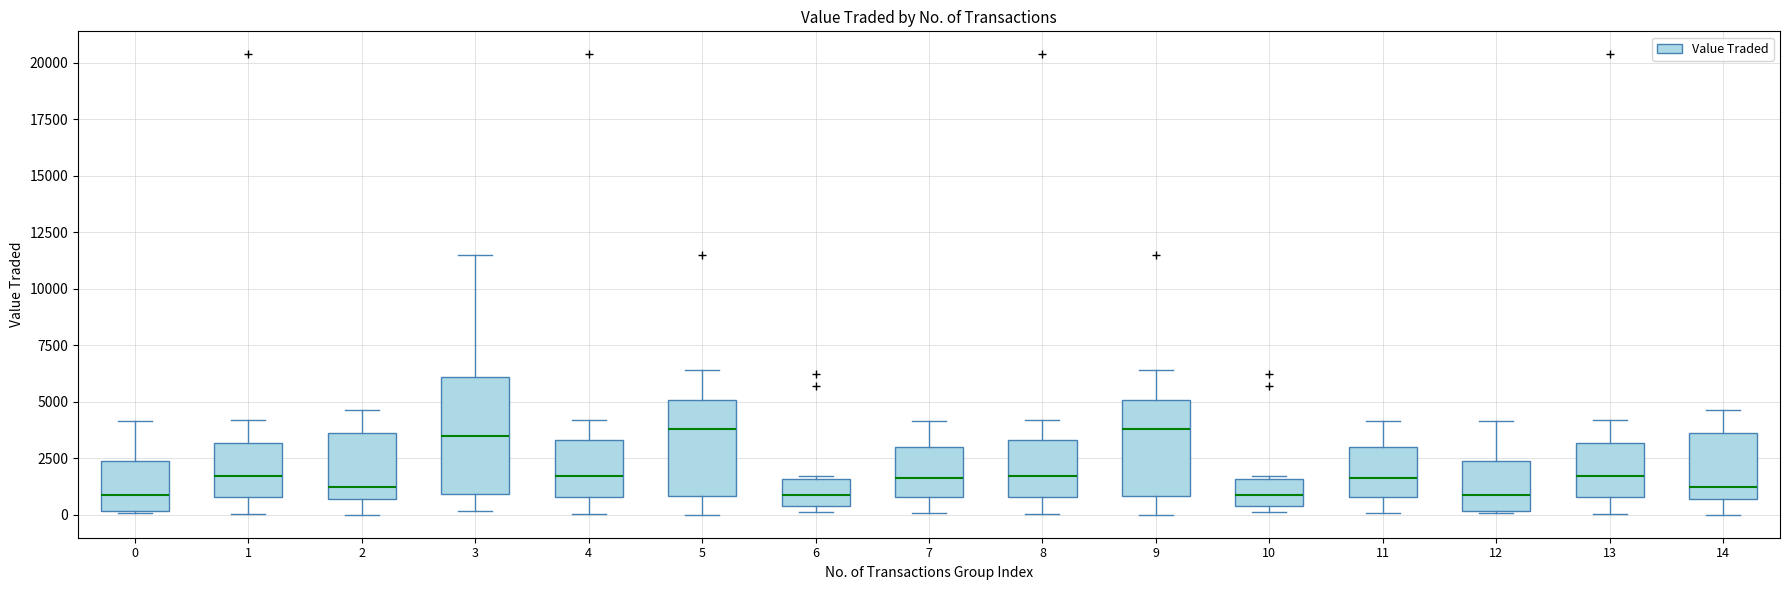

Reading left to right, transcribe this box plot: for each box, give where its median line is, the range the box spans, and where its two whiskers end, as read against the y-axis. The values are not printed on the chart, so give them approximately, as read against the axis.

0: median 1000, box 0 to 2500, whiskers 0 to 4000
1: median 1500, box 1000 to 3000, whiskers 0 to 4000
2: median 1000, box 500 to 3500, whiskers 0 to 4500
3: median 3500, box 1000 to 6000, whiskers 0 to 11500
4: median 1500, box 1000 to 3500, whiskers 0 to 4000
5: median 4000, box 1000 to 5000, whiskers 0 to 6500
6: median 1000, box 500 to 1500, whiskers 0 to 1500 (just above the box's upper edge)
7: median 1500, box 1000 to 3000, whiskers 0 to 4000
8: median 1500, box 1000 to 3500, whiskers 0 to 4000
9: median 4000, box 1000 to 5000, whiskers 0 to 6500
10: median 1000, box 500 to 1500, whiskers 0 to 1500 (just above the box's upper edge)
11: median 1500, box 1000 to 3000, whiskers 0 to 4000
12: median 1000, box 0 to 2500, whiskers 0 to 4000
13: median 1500, box 1000 to 3000, whiskers 0 to 4000
14: median 1000, box 500 to 3500, whiskers 0 to 4500